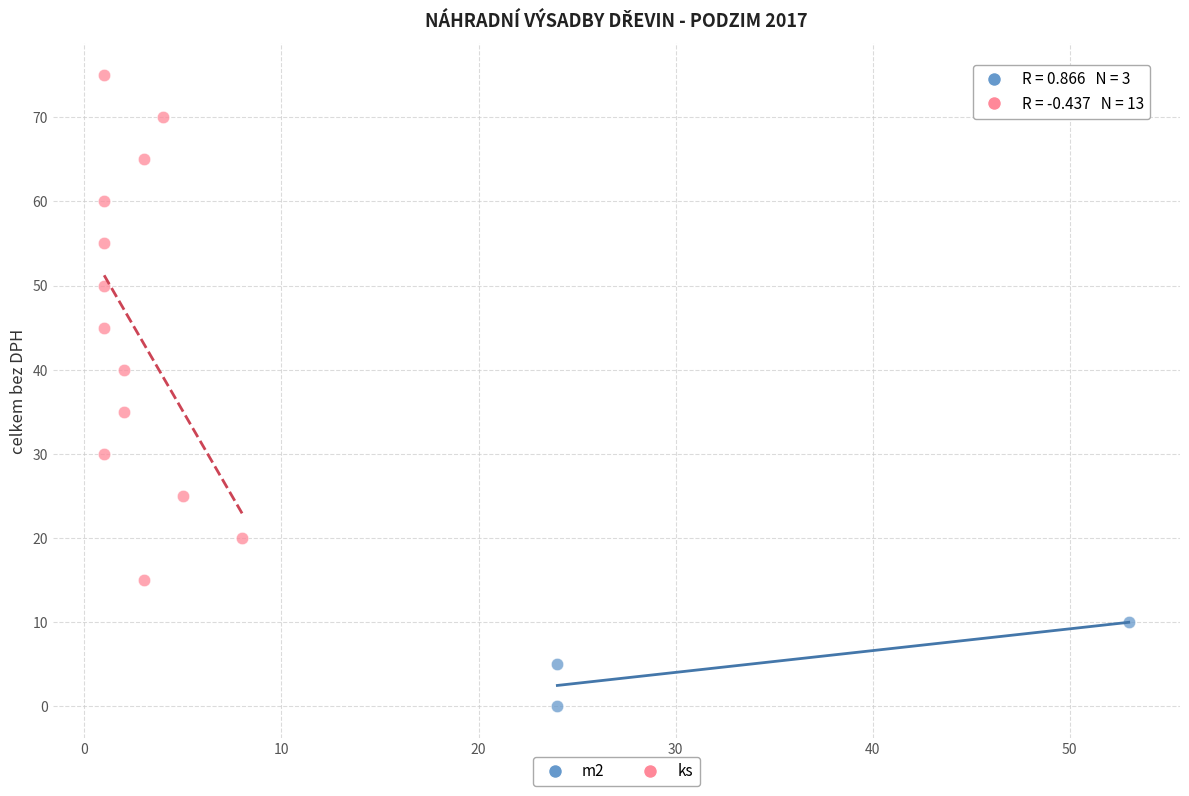

Which series reaches the minimum Y coordinate?

m2